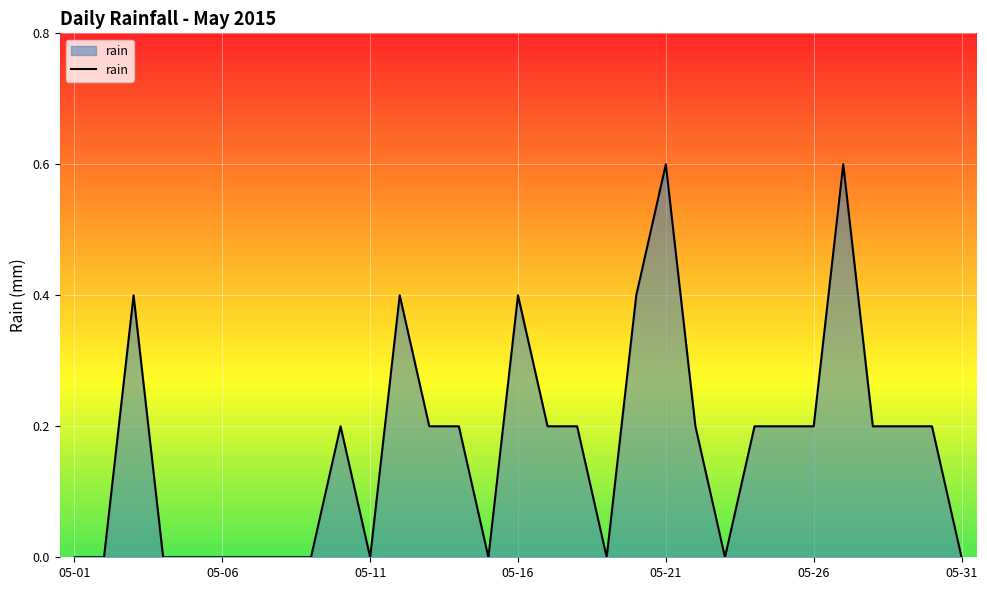

Reading left to right, transcribe all the data shown in this chart.

0.0	0.0	0.4	0.0	0.0	0.0	0.0	0.0	0.0	0.2	0.0	0.4	0.2	0.2	0.0	0.4	0.2	0.2	0.0	0.4	0.6	0.2	0.0	0.2	0.2	0.2	0.6	0.2	0.2	0.2	0.0